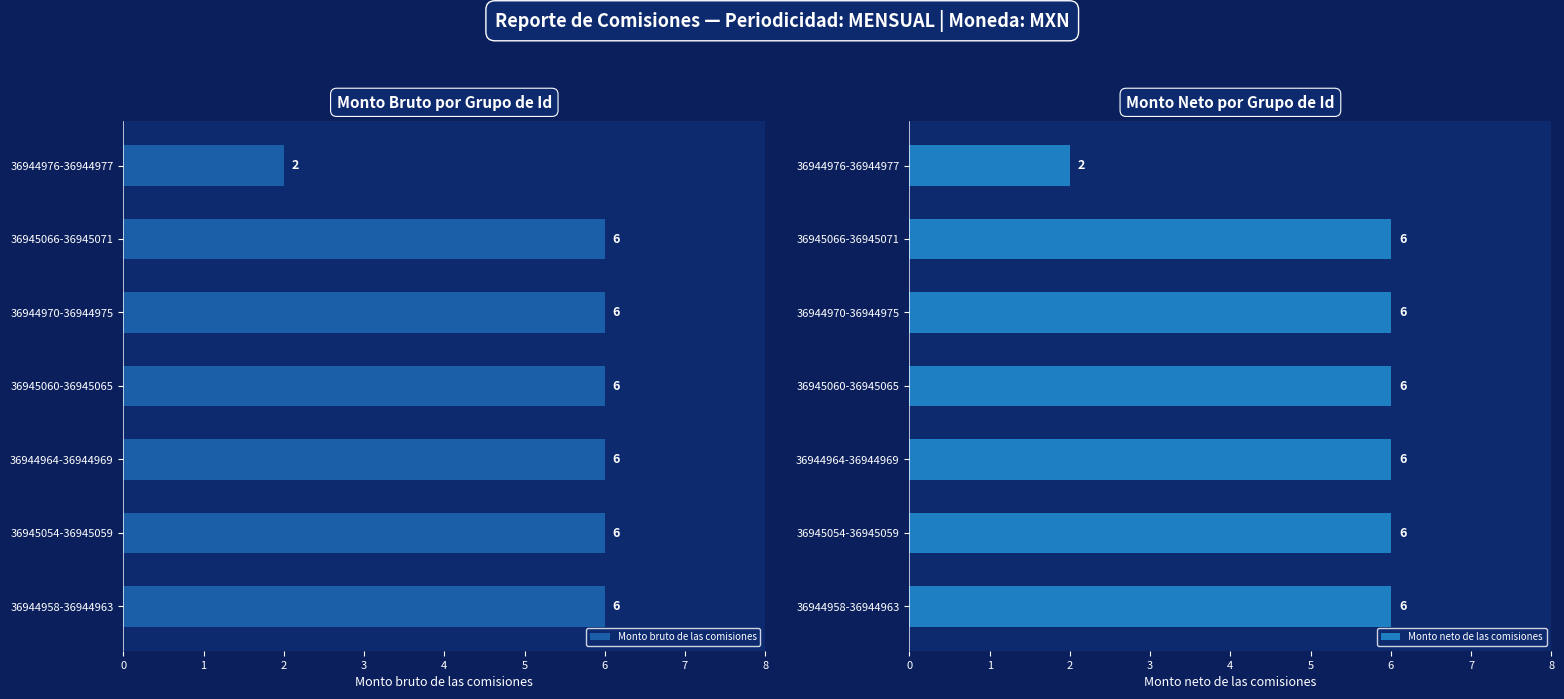

What is the highest value of the Monto bruto de las comisiones series?

6